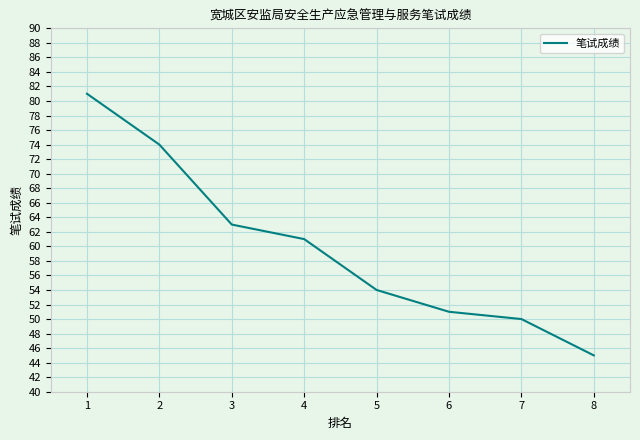

The value at 1 is 81. True or false?

True